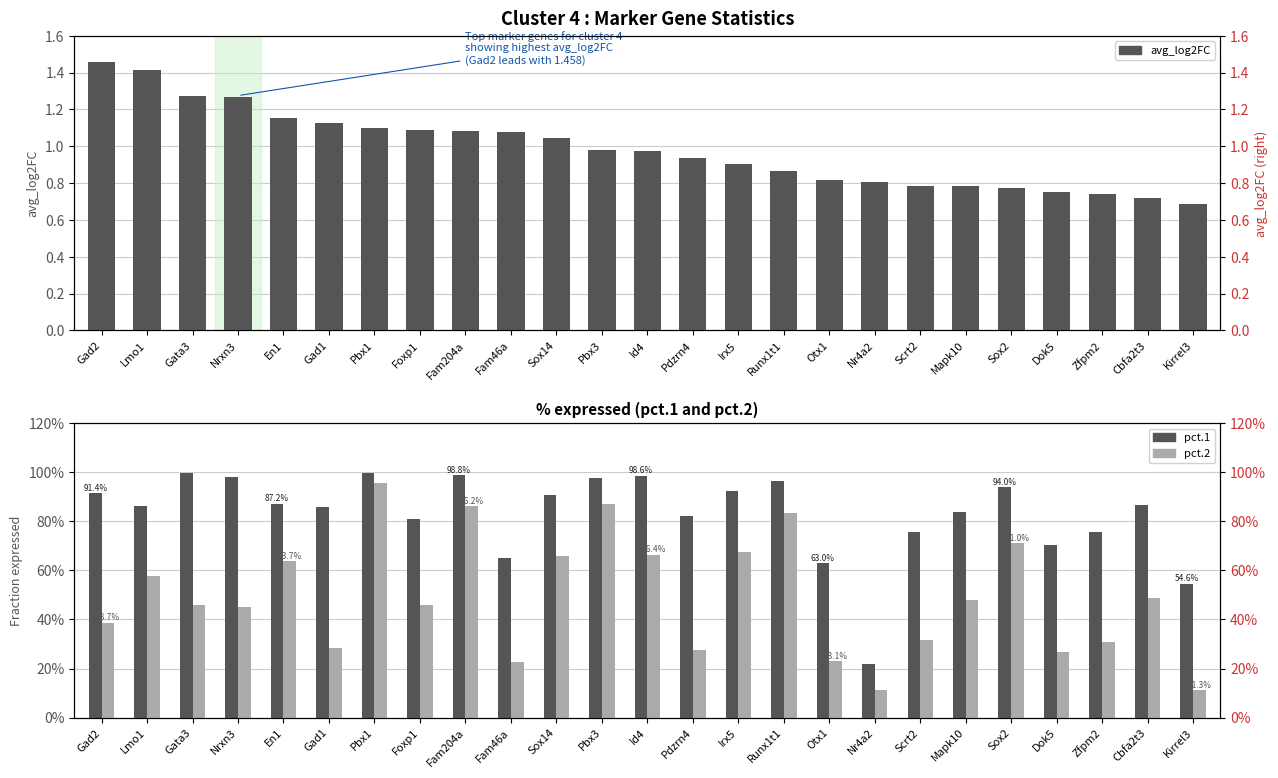

Are the bars grouped side by side (vs. stacked)?

Yes